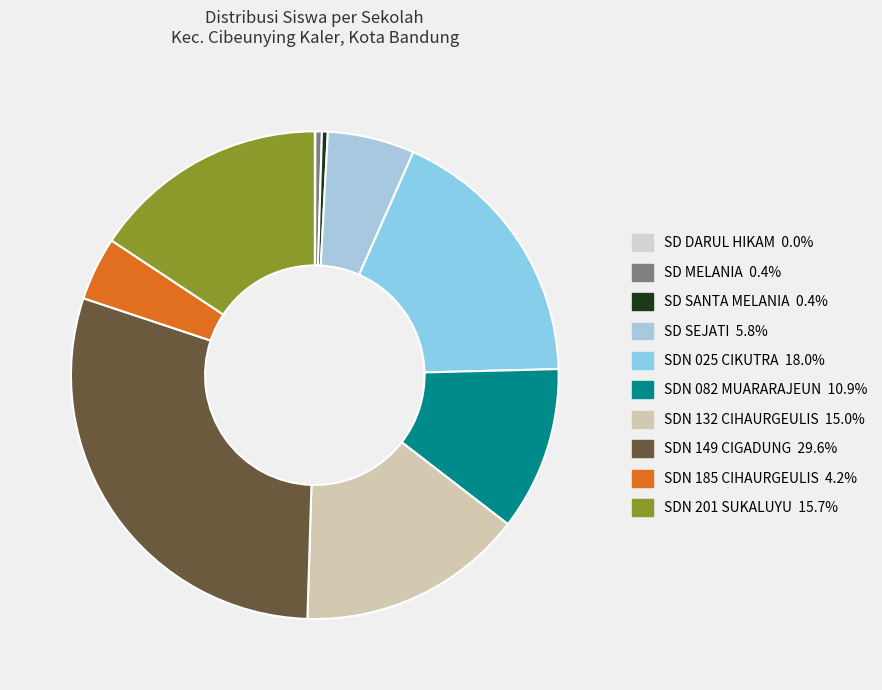

True or false: SDN 149 CIGADUNG accounts for 44% of the total.

False